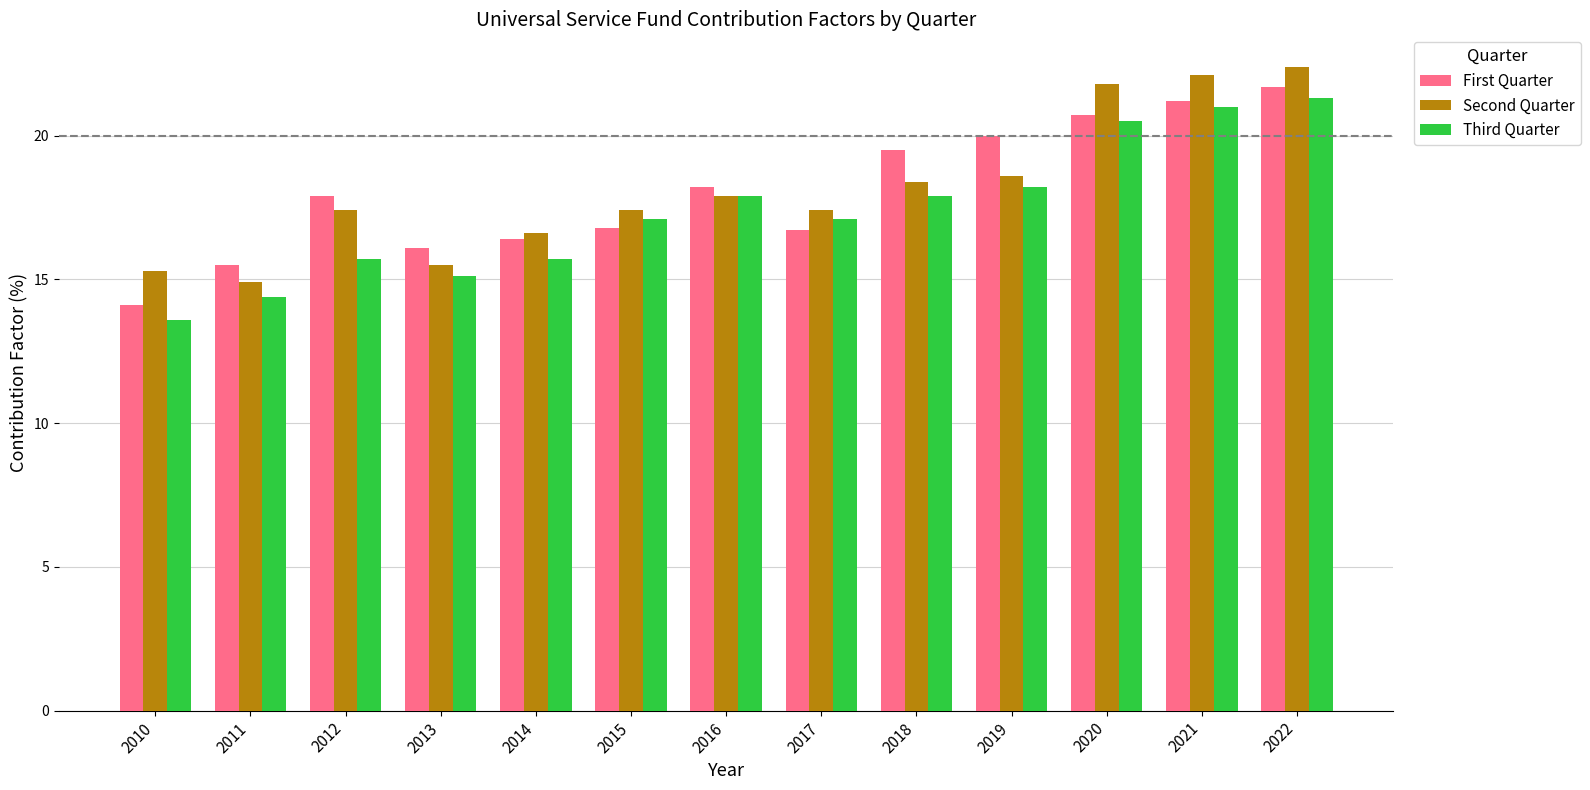

What is the total value across all series at 2014?

48.7